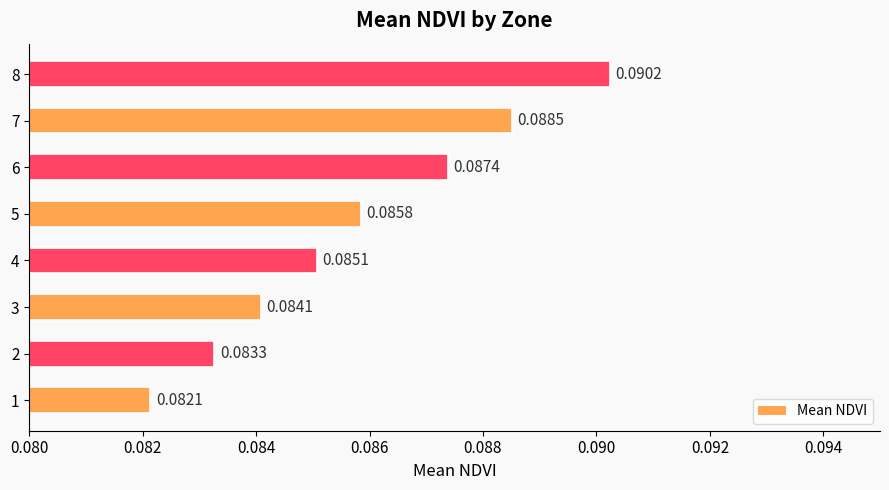

Rank the categories by value from lowest to highest.

1, 2, 3, 4, 5, 6, 7, 8